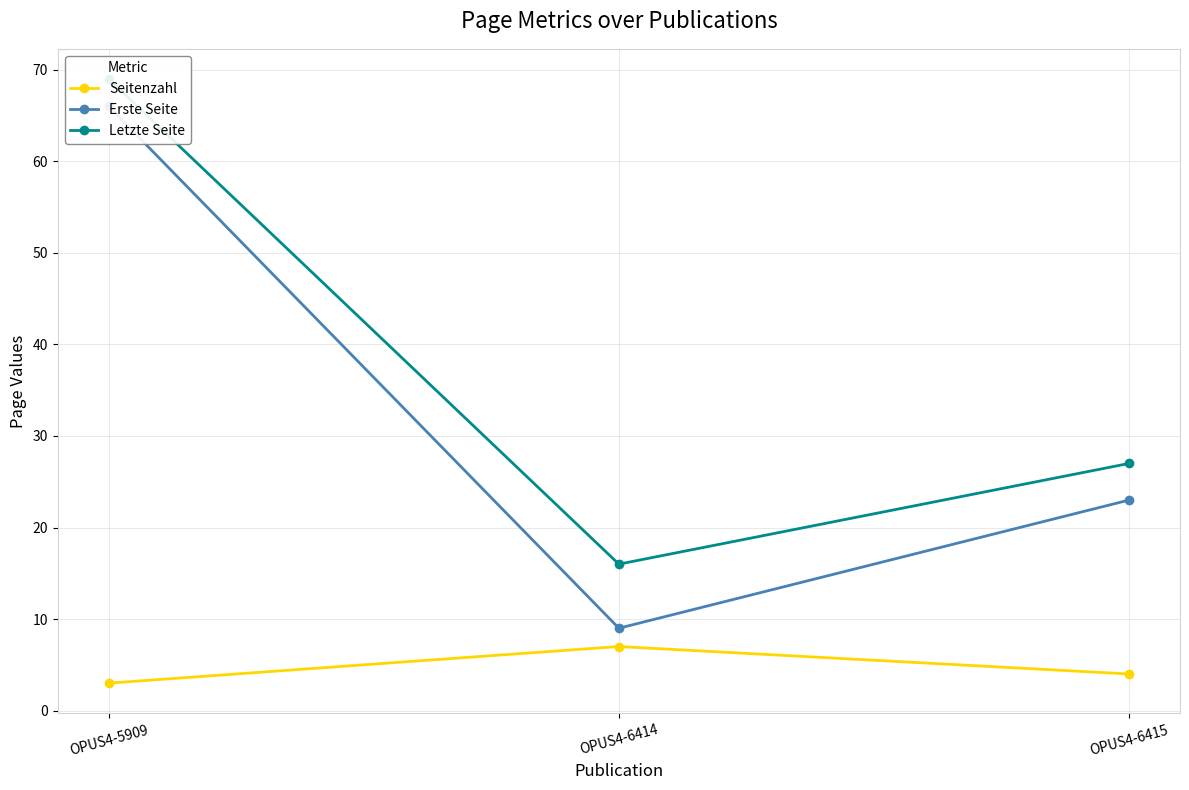

What value does the Letzte Seite series have at OPUS4-5909, to the nearest 5?

70